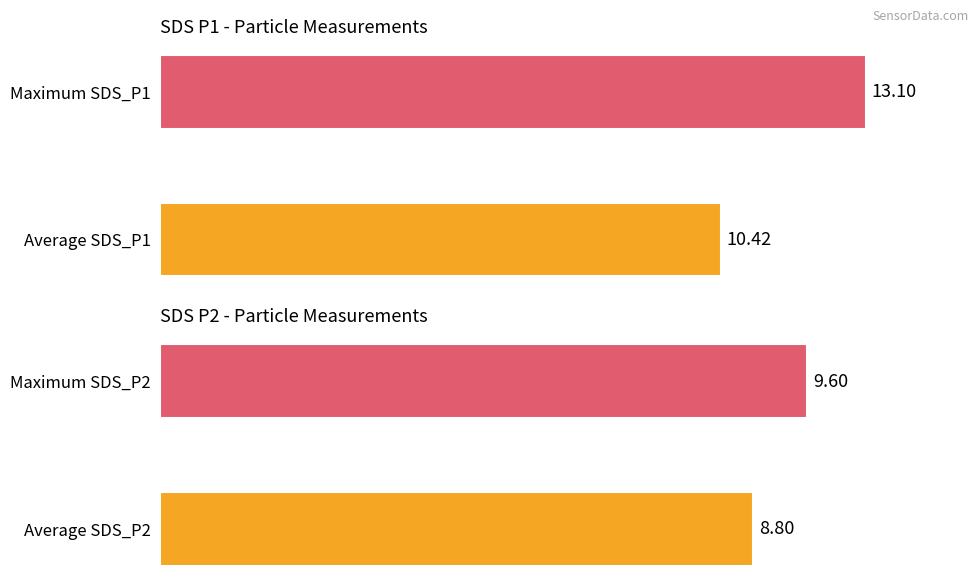

At which category is the sum across all series the highest?

1